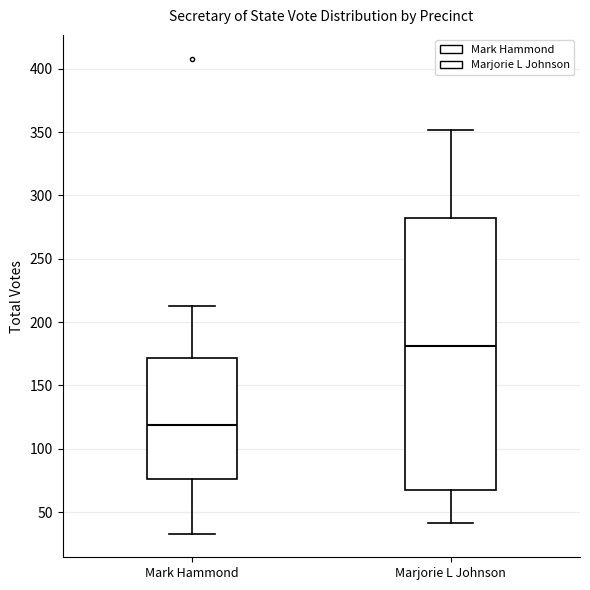

Reading left to right, transcribe this box plot: for each box, give where its median line is, the range the box spans, and where its two whiskers end, as read against the y-axis. The values are not printed on the chart, so give them approximately, as read against the axis.

Mark Hammond: median 120, box 75 to 170, whiskers 35 to 215
Marjorie L Johnson: median 180, box 70 to 280, whiskers 40 to 350